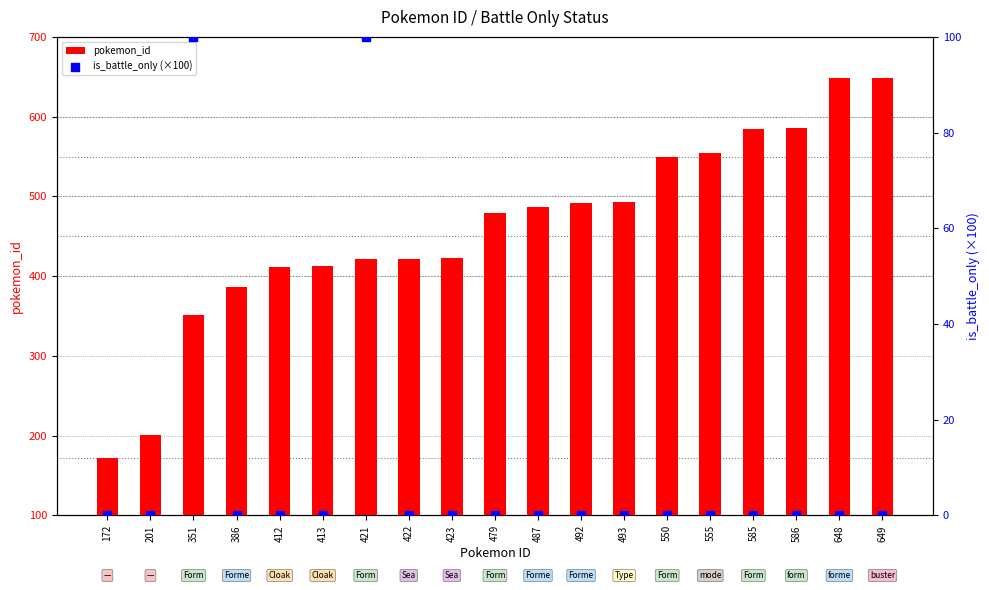

What is the total value across all series at 422?

422